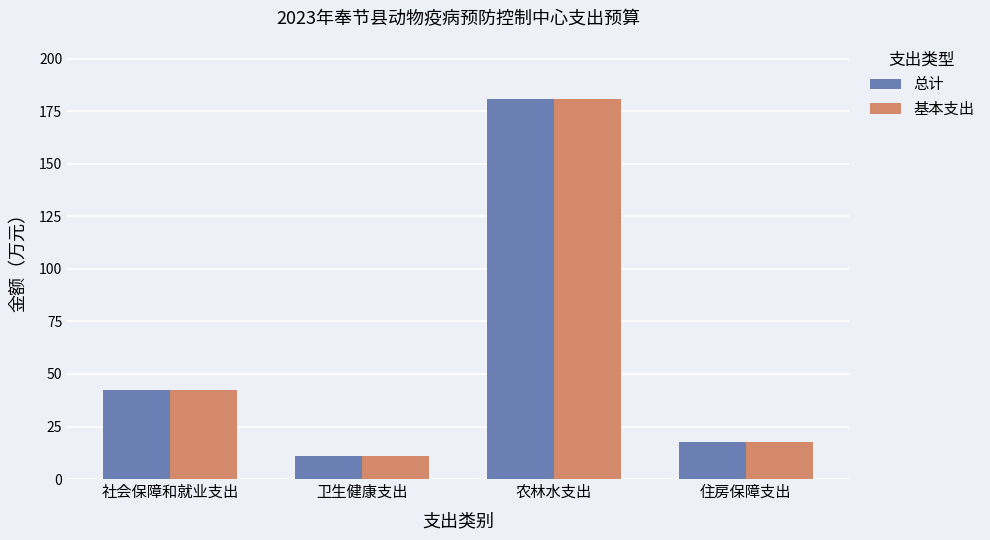

Which category has the highest value across all series?

农林水支出